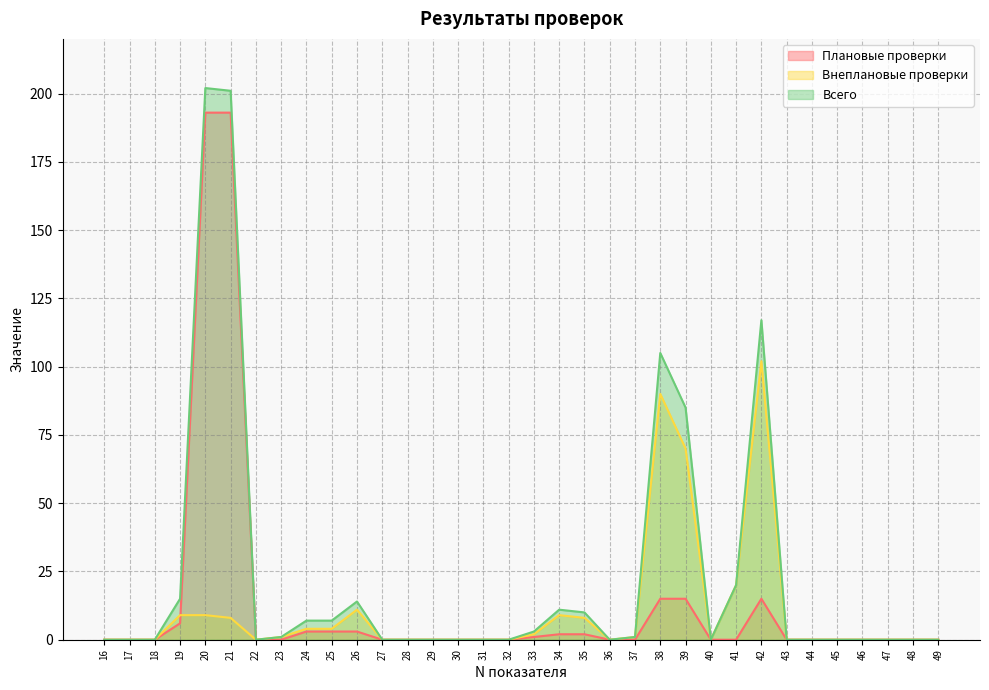

The value of Внеплановые проверки at 38 is 139. True or false?

False